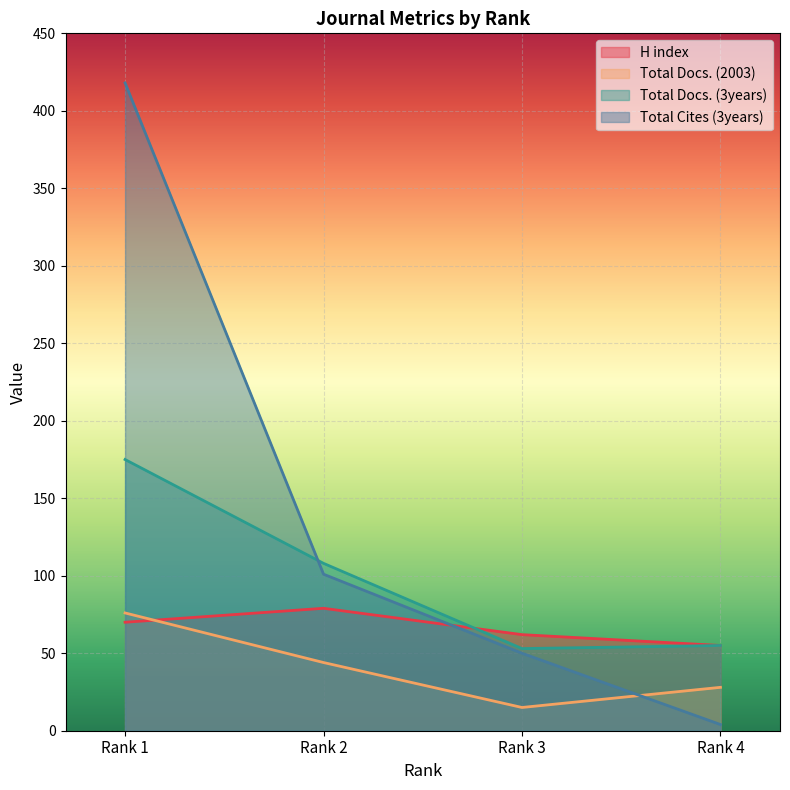

What value does the Total Docs. (2003) series have at Rank 2?

44